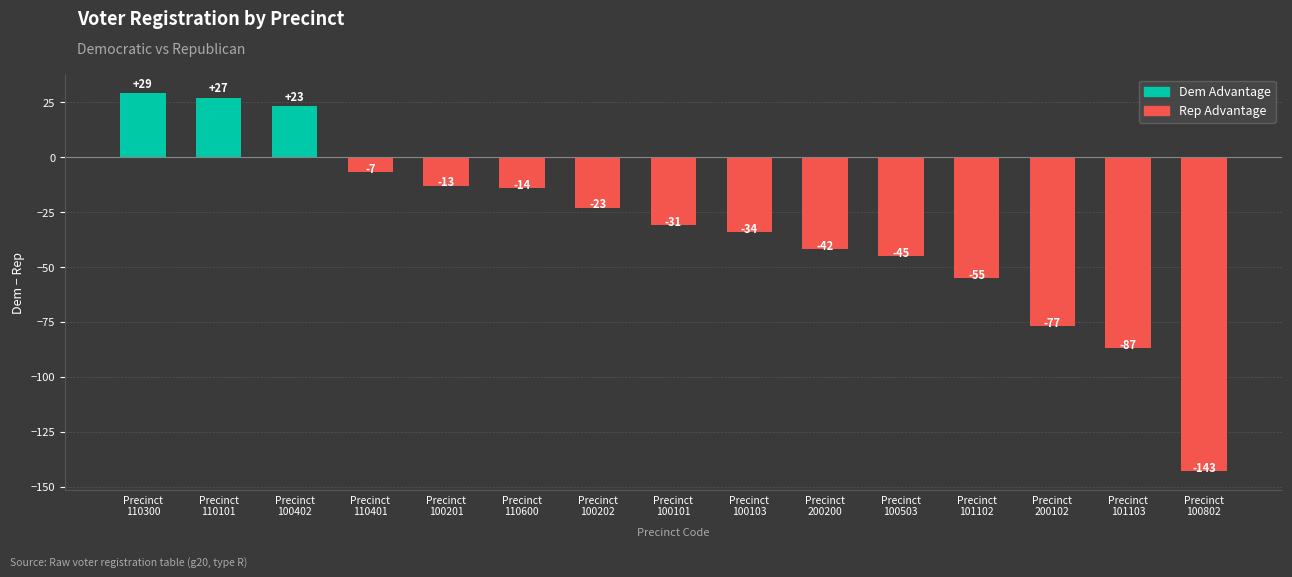

What is the difference between the maximum and minimum values?

172